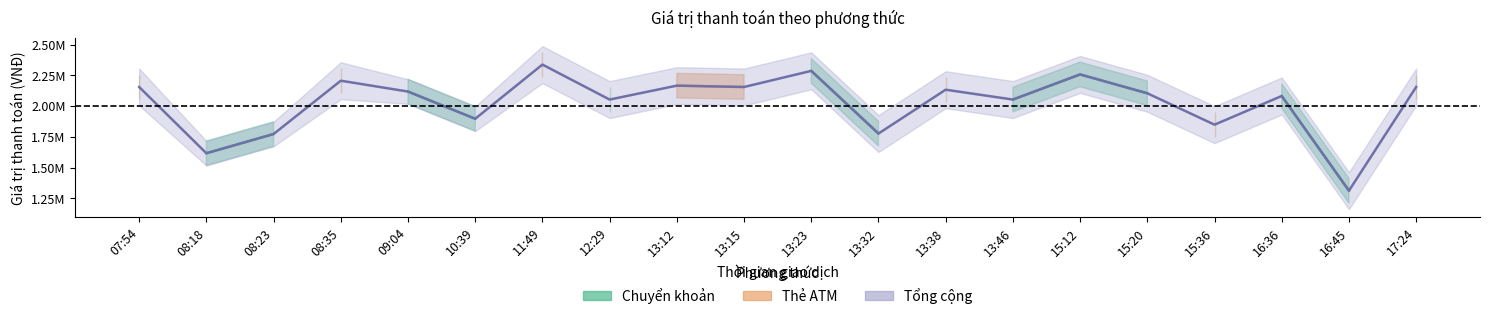

What are all the series names shown in the legend?

Chuyển khoản, Thẻ ATM, Tổng cộng